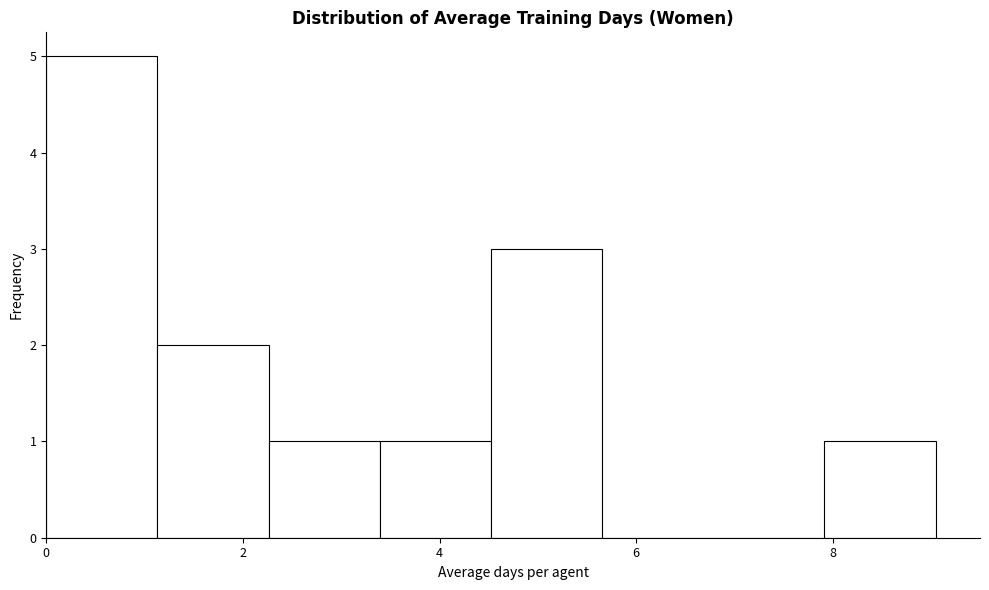

How tall is the bar that spans 0.0 to 1.2 on the x-axis? Neither the bar edges nor the heights are printed on the chart, so give them approximately, as read against the axes.

5